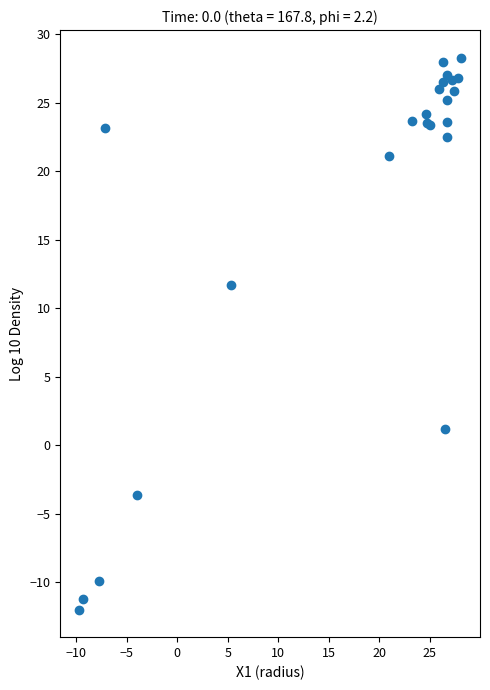

What Y value in the scatter plot is closest to 8?

11.7